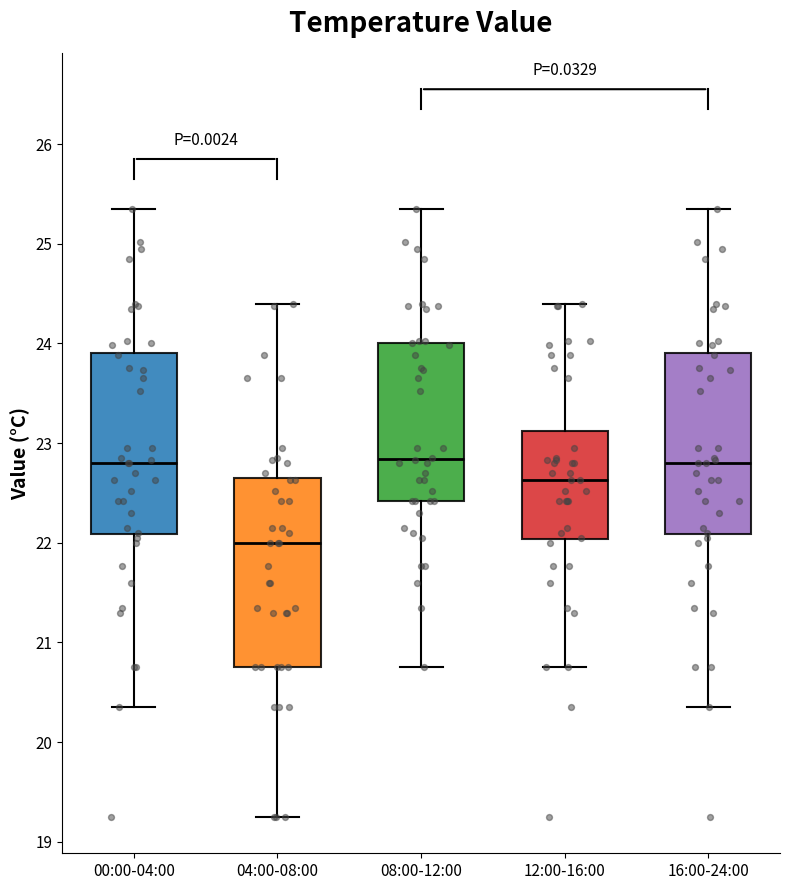

Reading left to right, transcribe this box plot: for each box, give where its median line is, the range the box spans, and where its two whiskers end, as read against the y-axis. The values are not printed on the chart, so give them approximately, as read against the axis.

00:00-04:00: median 22.8, box 22.1 to 23.9, whiskers 20.4 to 25.4
04:00-08:00: median 22.0, box 20.8 to 22.6, whiskers 19.3 to 24.4
08:00-12:00: median 22.8, box 22.4 to 24.0, whiskers 20.8 to 25.4
12:00-16:00: median 22.6, box 22.0 to 23.1, whiskers 20.8 to 24.4
16:00-24:00: median 22.8, box 22.1 to 23.9, whiskers 20.4 to 25.4